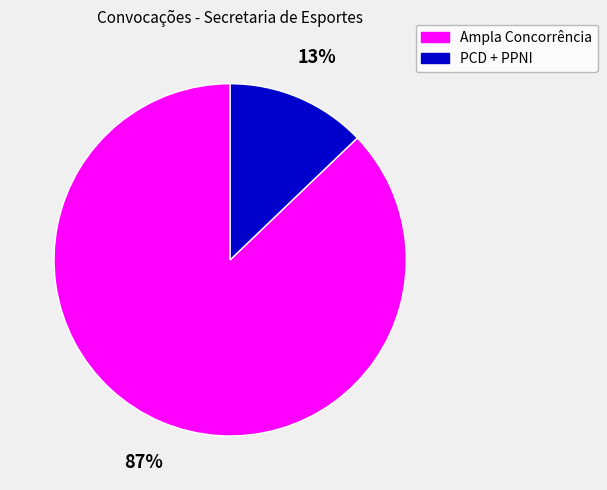

To the nearest percent, what is the difference between the largest and smallest slice percentages?

74%